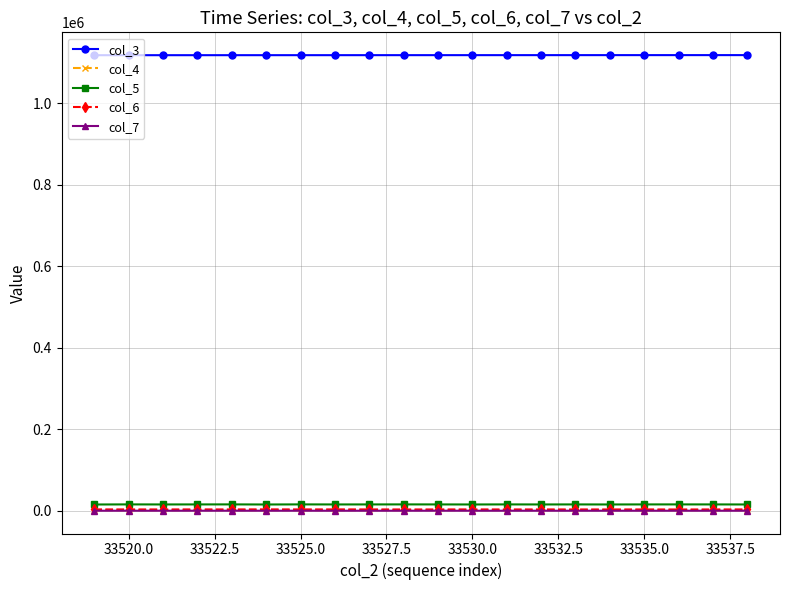

True or false: col_3 and col_6 intersect in this chart.

False